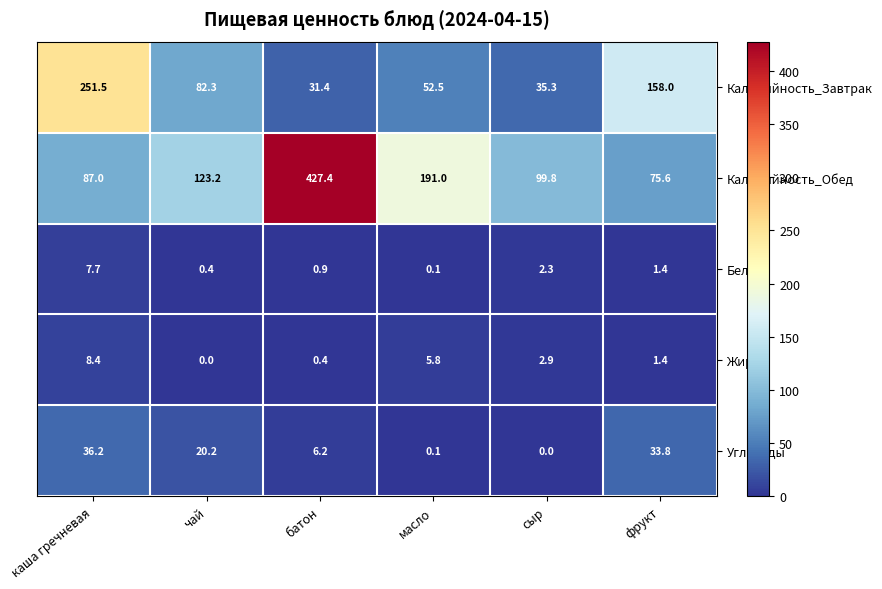

The value of Жиры at фрукт is 2.0. True or false?

False